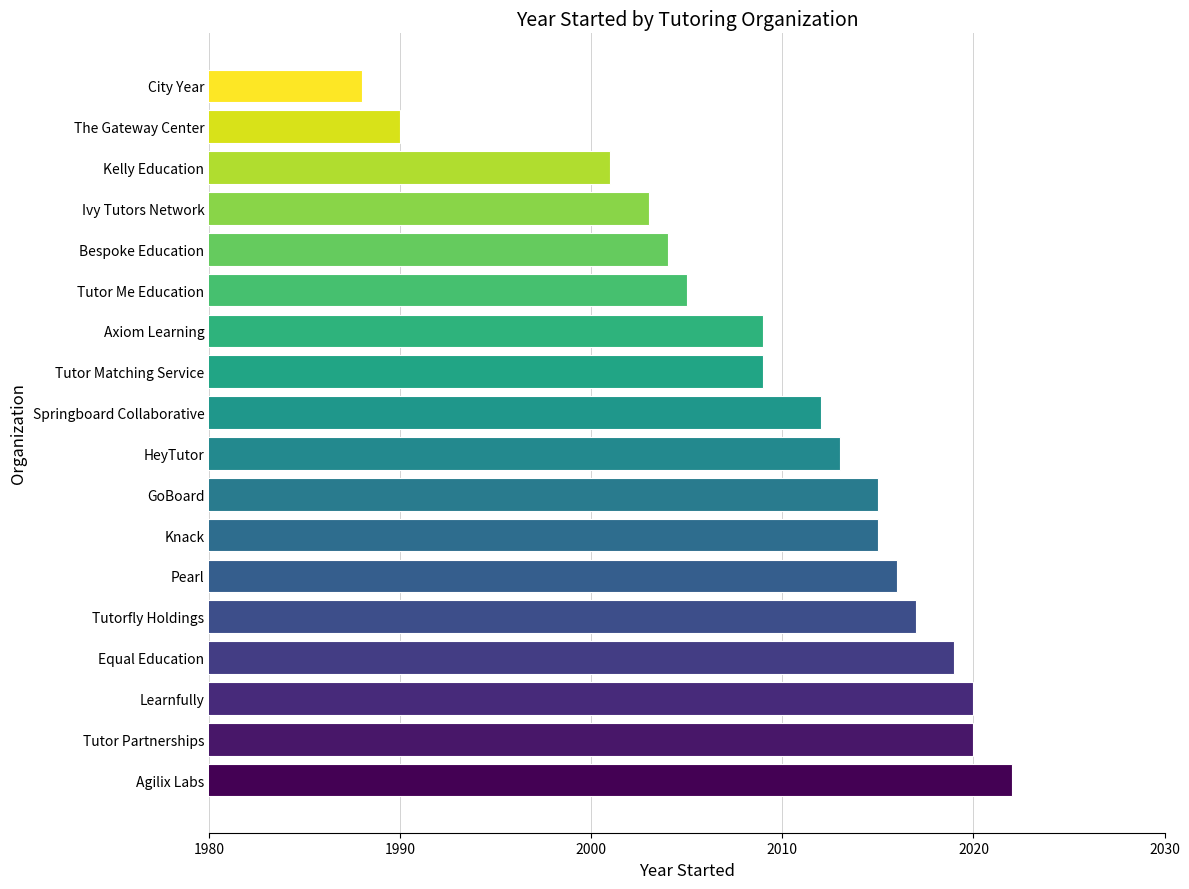

Which has a higher value, Tutor Matching Service or Learnfully?

Learnfully